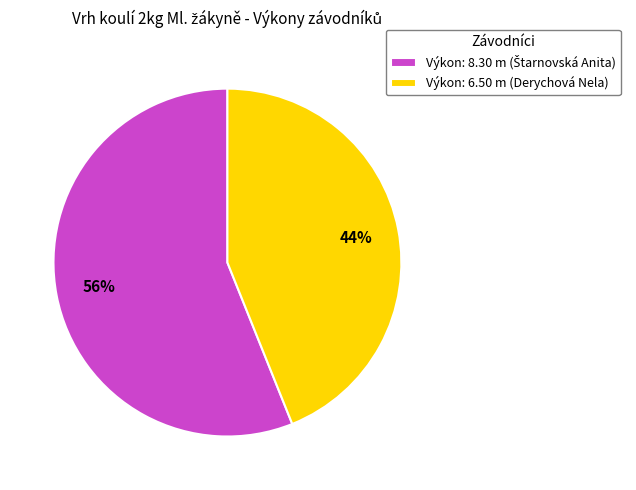

To the nearest percent, what portion does Výkon: 6.50 m (Derychová Nela) represent?

44%